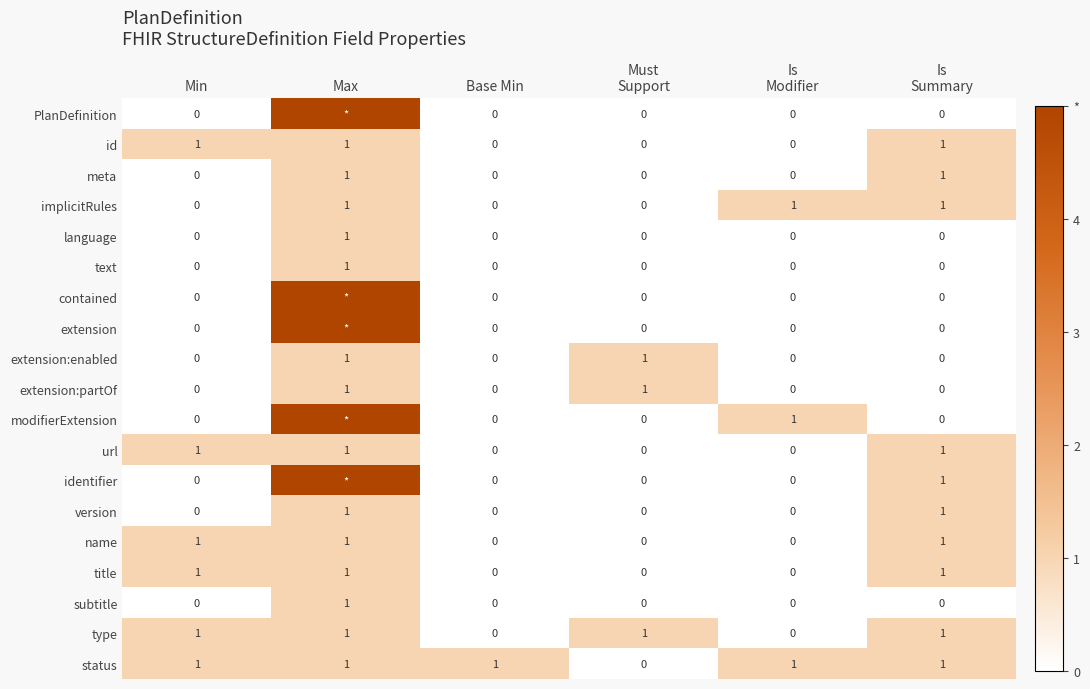

Is the value of modifierExtension at Min greater than the value of url at Is Modifier?

No